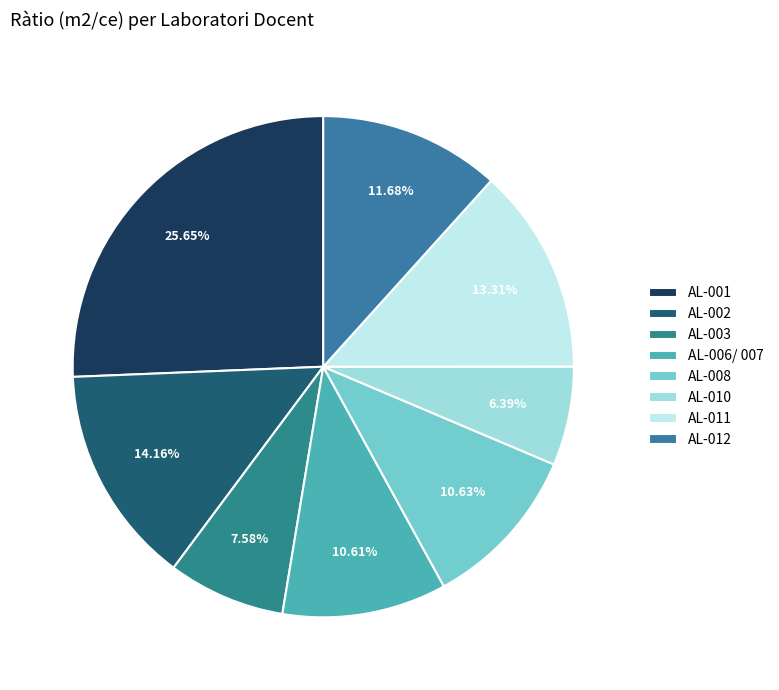

Which category has the smallest portion of the pie?

AL-010